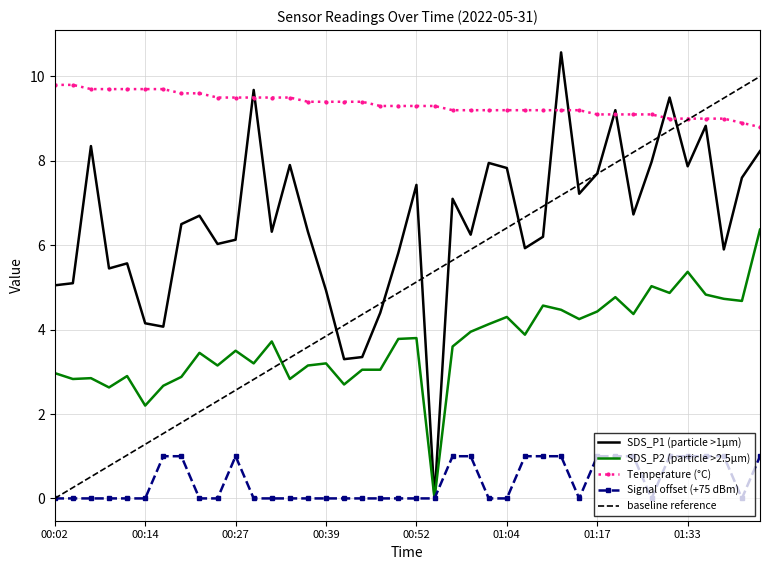

True or false: Temperature (°C) and Signal offset (+75 dBm) intersect in this chart.

False